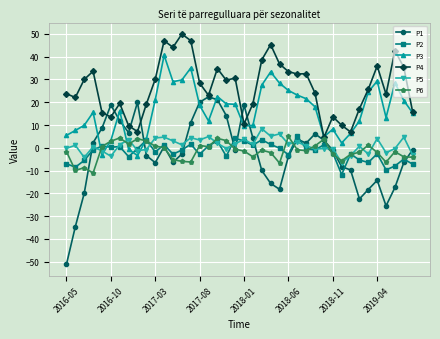

How many categories are shown in the chart?

40